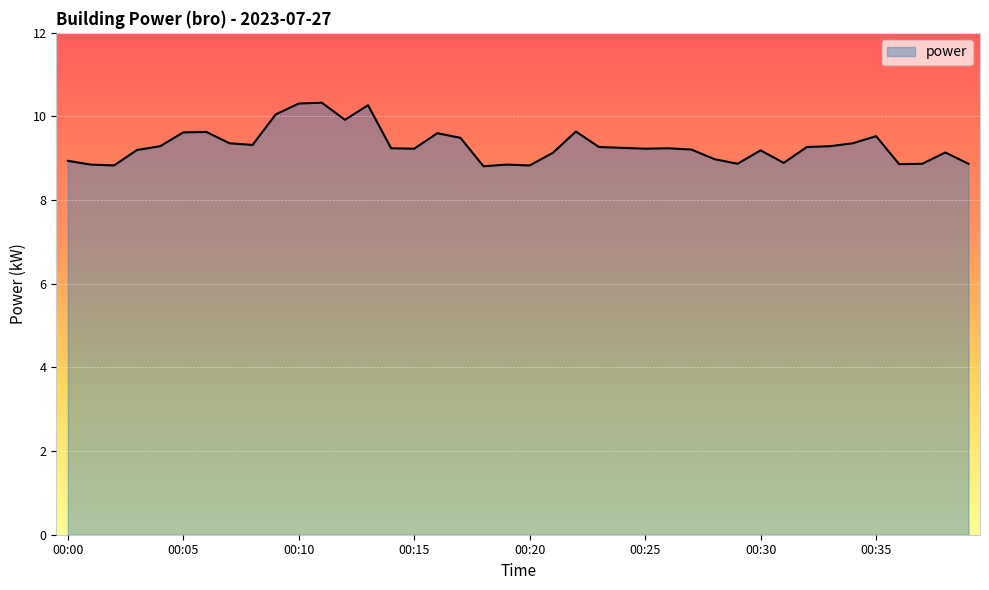

What is the greatest value displayed?

10.3